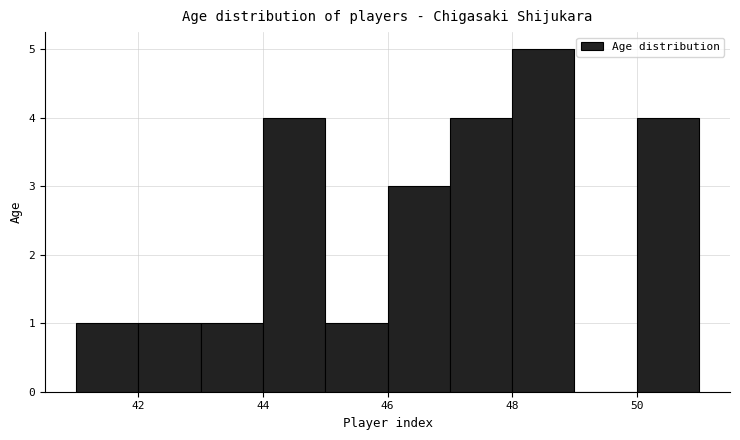

Which range on the x-axis has the tallest bar?

48 to 49